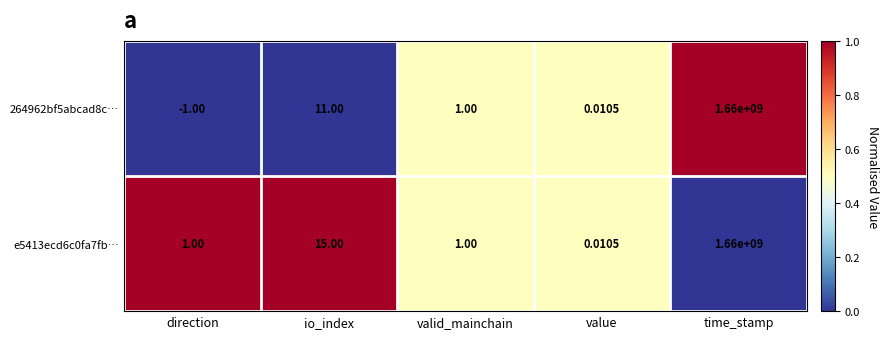

At which category is the sum across all series the highest?

time_stamp